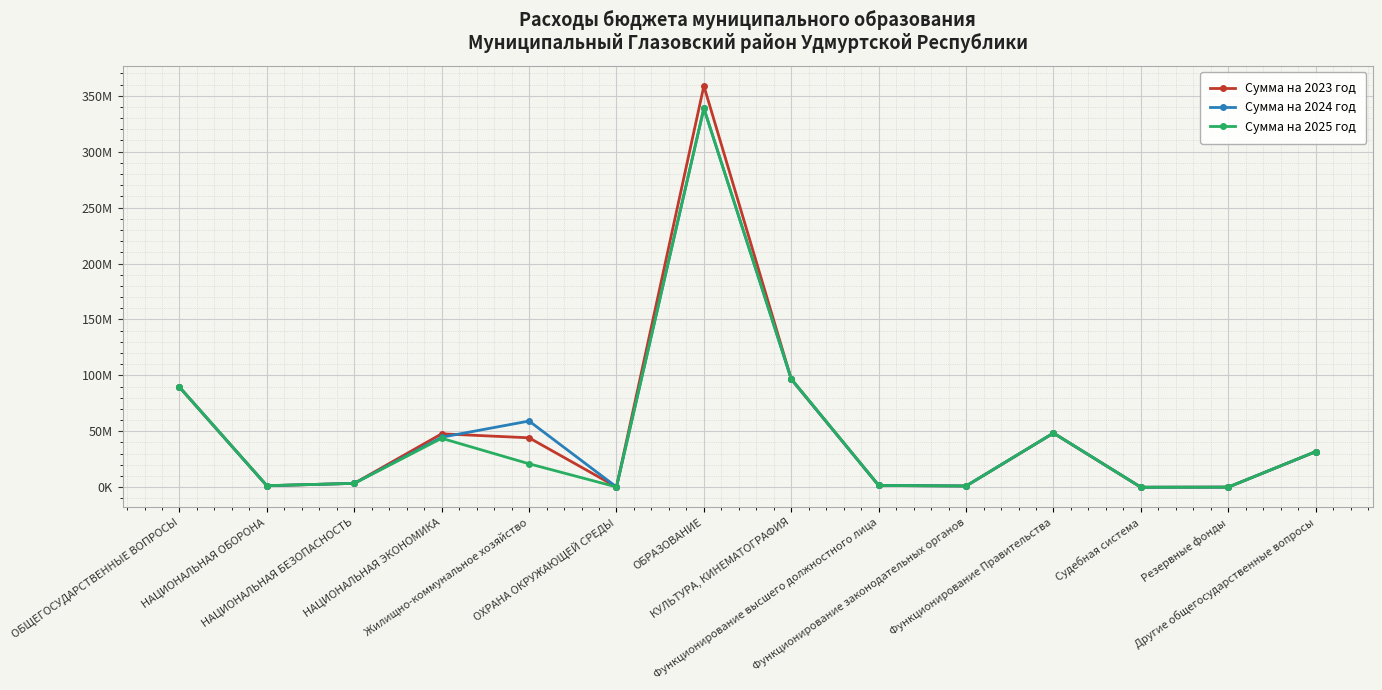

Is this an area chart (filled region under the line)?

No